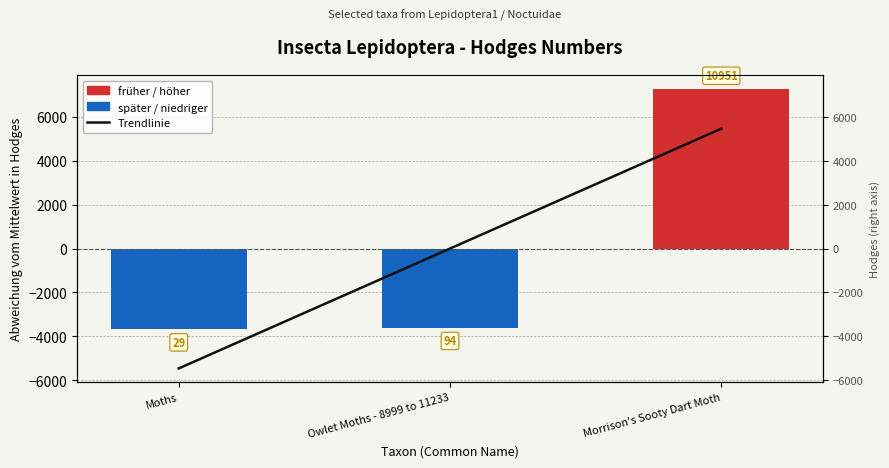

List the labels in order of value, smallest first.

Moths, Owlet Moths - 8999 to 11233, Morrison's Sooty Dart Moth